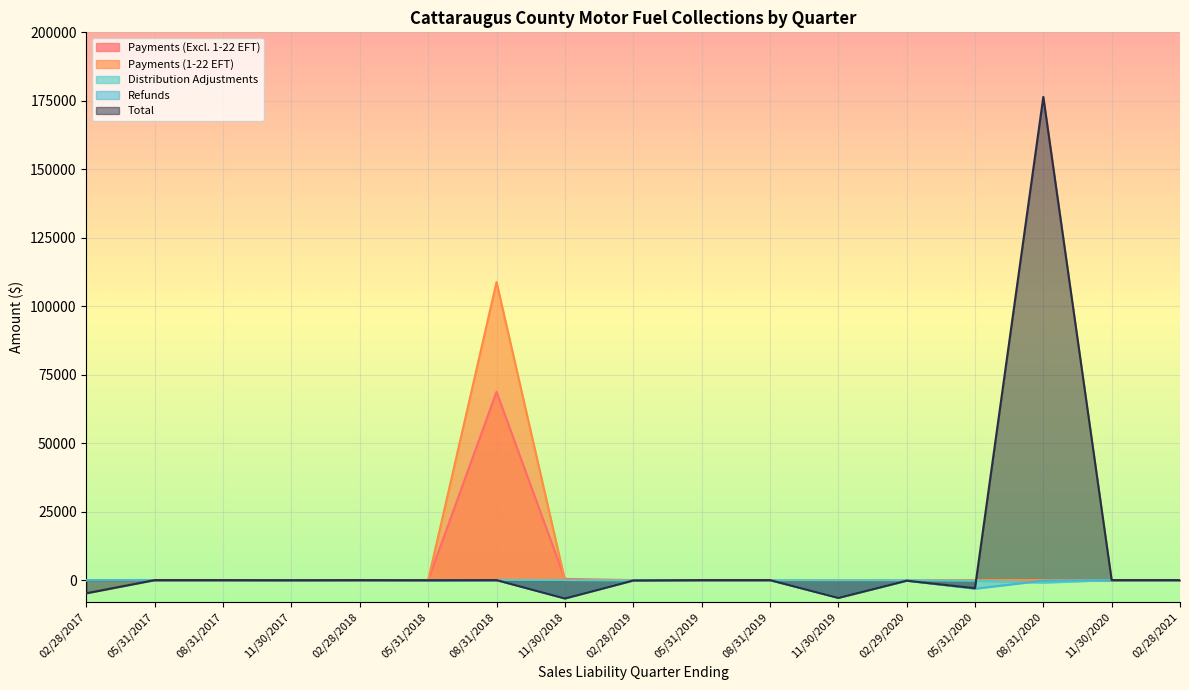

True or false: Refunds and Distribution Adjustments intersect in this chart.

True